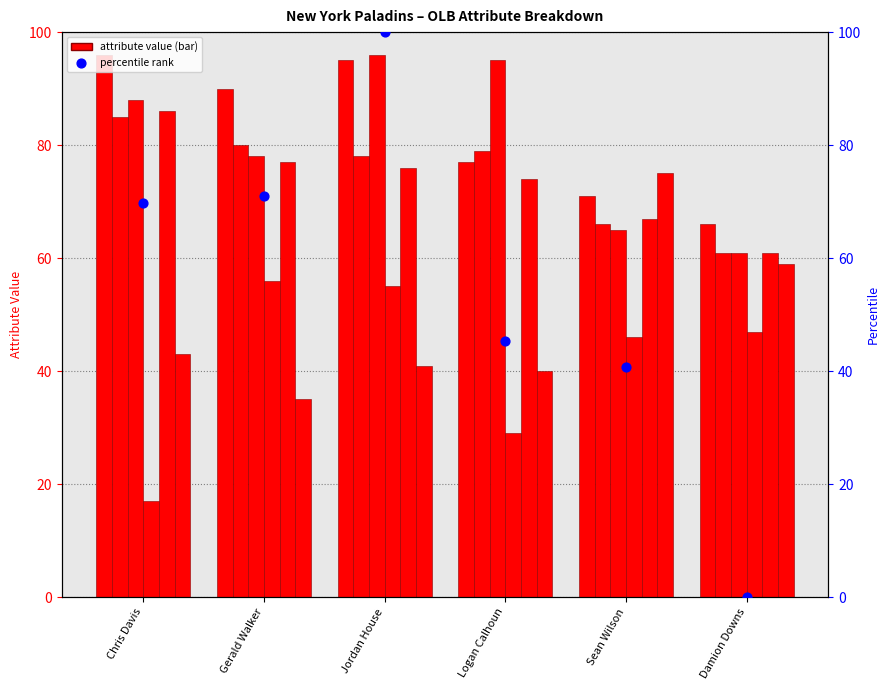

Which series contains the highest Y value?

percentile rank